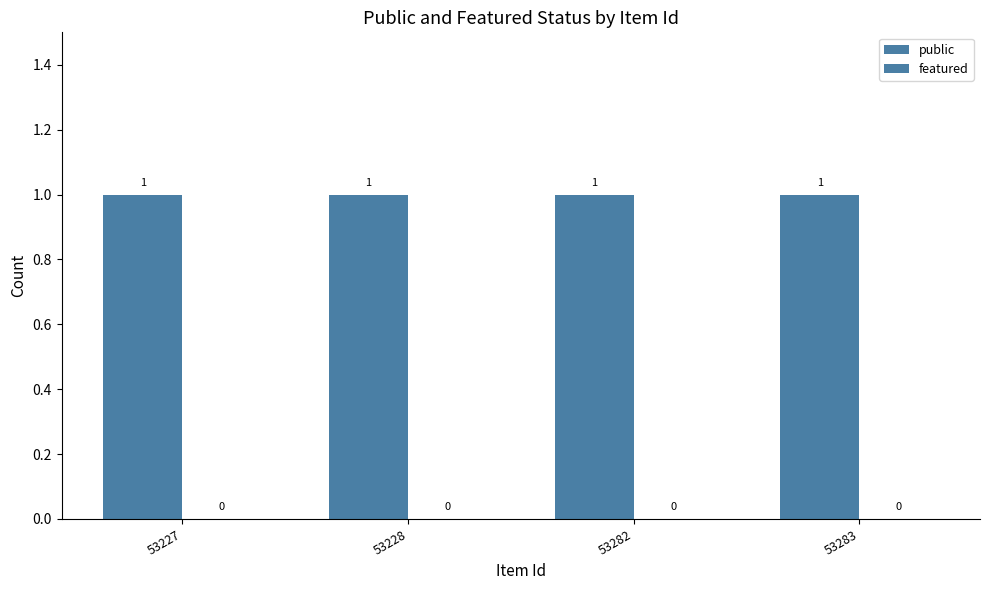

Rank the categories by featured value from highest to lowest.

53227, 53228, 53282, 53283